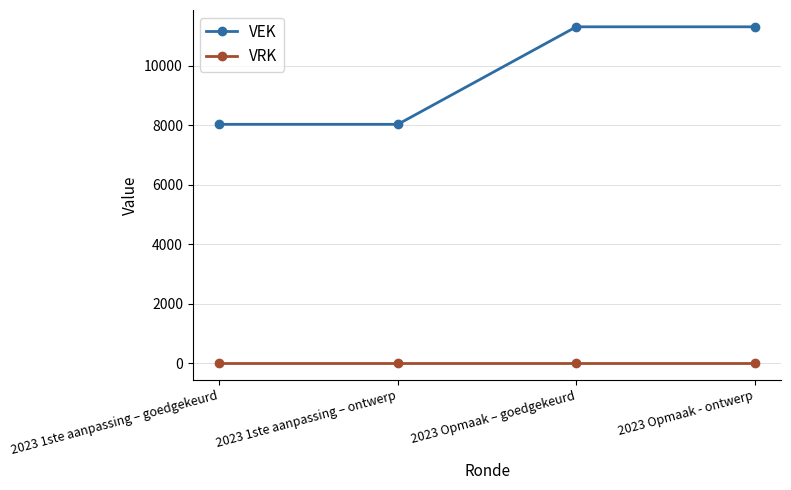

What is the difference between the VEK values at 2023 Opmaak - ontwerp and 2023 1ste aanpassing – goedgekeurd?

3278